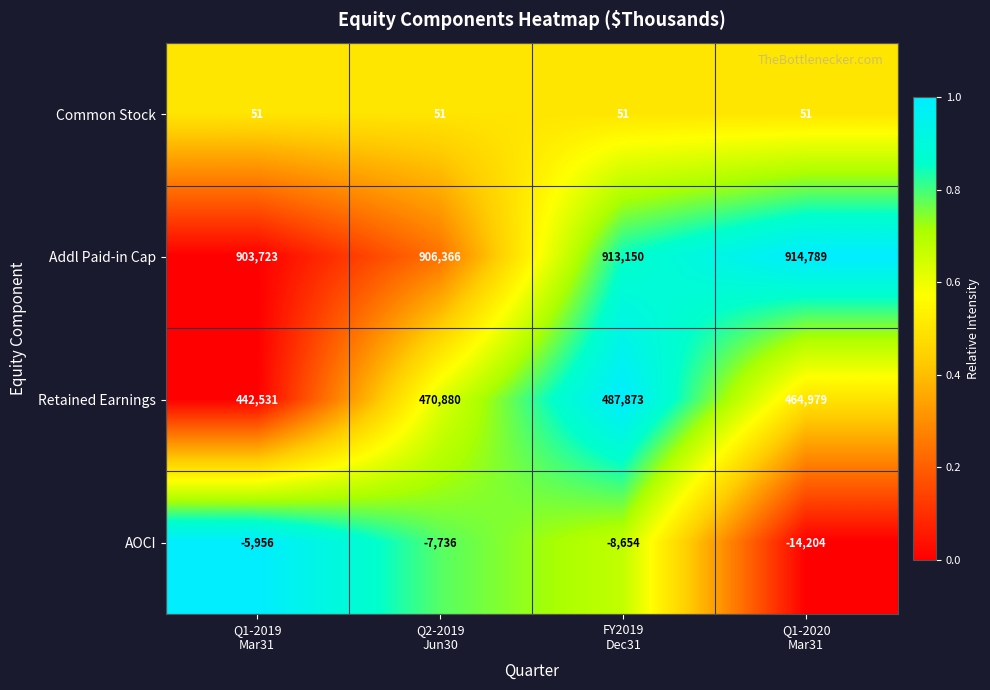

Which series has the widest spread of values?

Retained Earnings